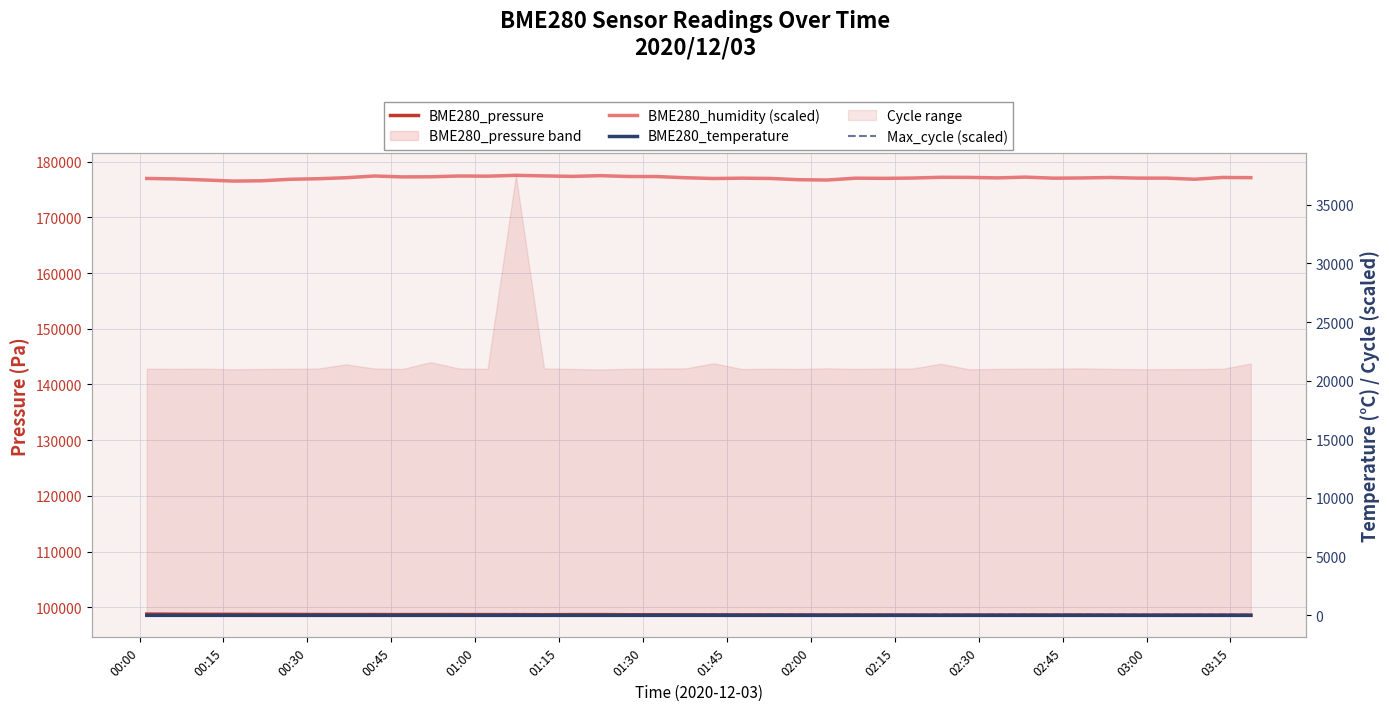

Where is BME280_temperature nearest to the value -3?

00:00